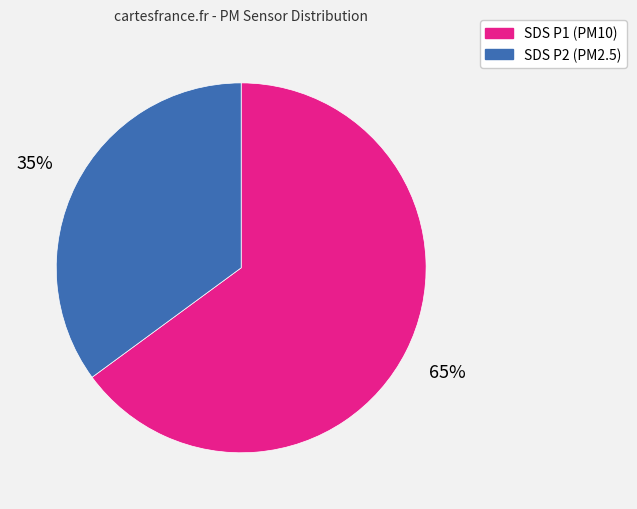

To the nearest percent, what is the average slice percentage?

50%